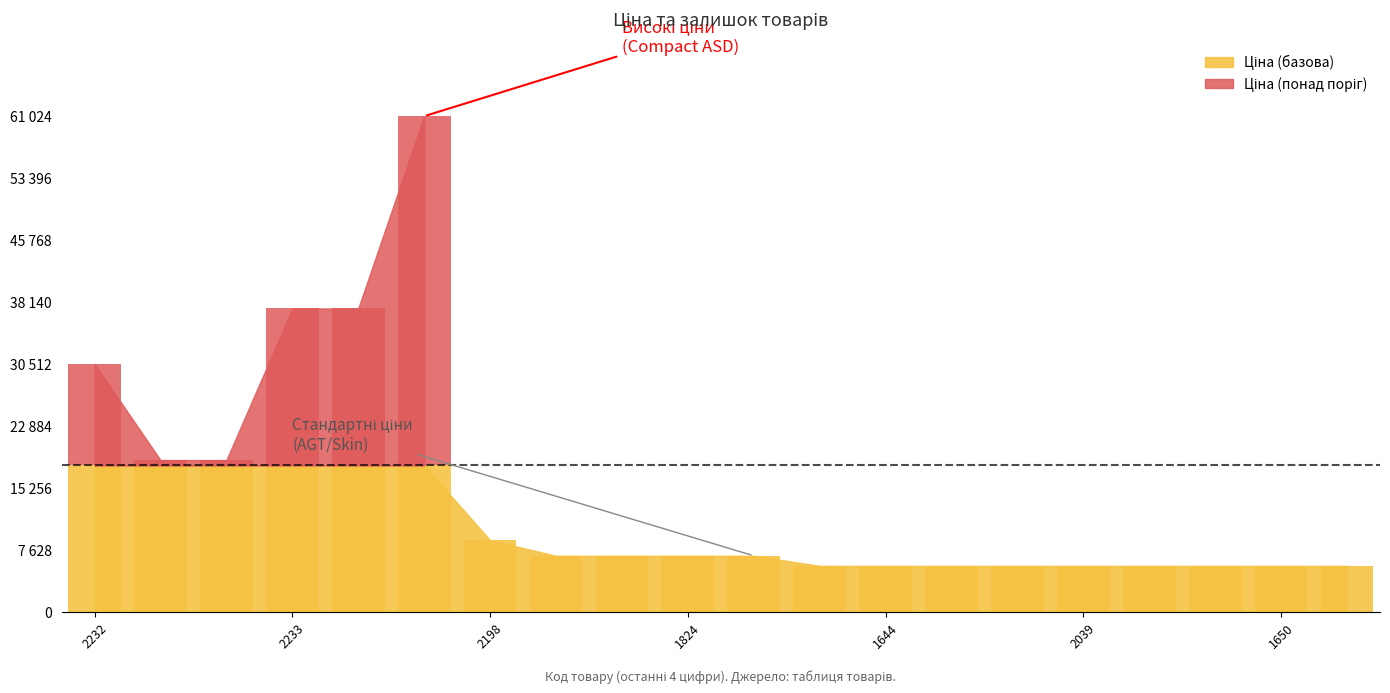

True or false: Доп. ціна has a value of 10978.5 at 280941856.

False